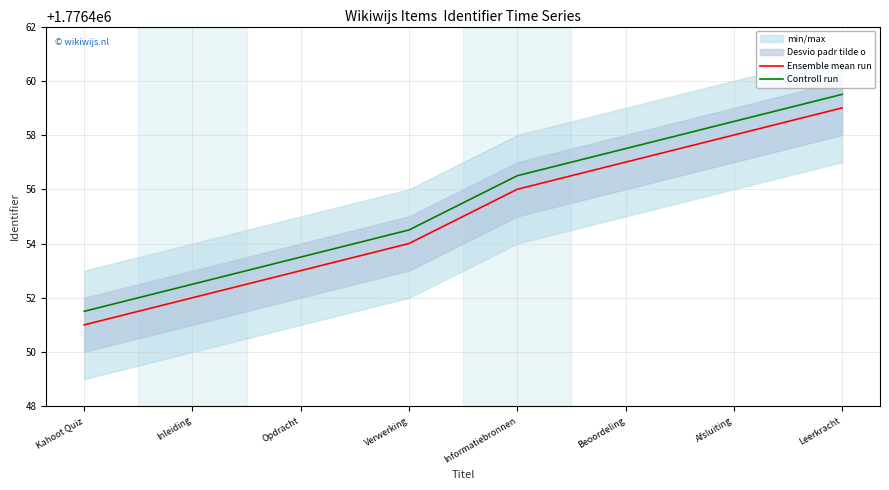

Rank the categories by Controll run value from highest to lowest.

Leerkracht, Afsluiting, Beoordeling, Informatiebronnen, Verwerking, Opdracht, Inleiding, Kahoot Quiz